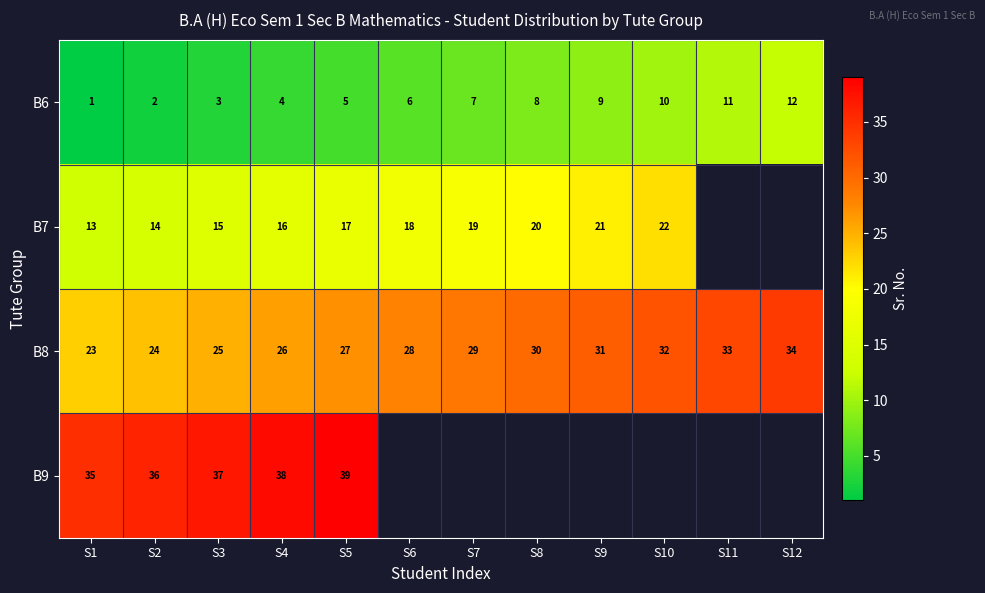

What is the spread (max minus min) of values at S2?

34